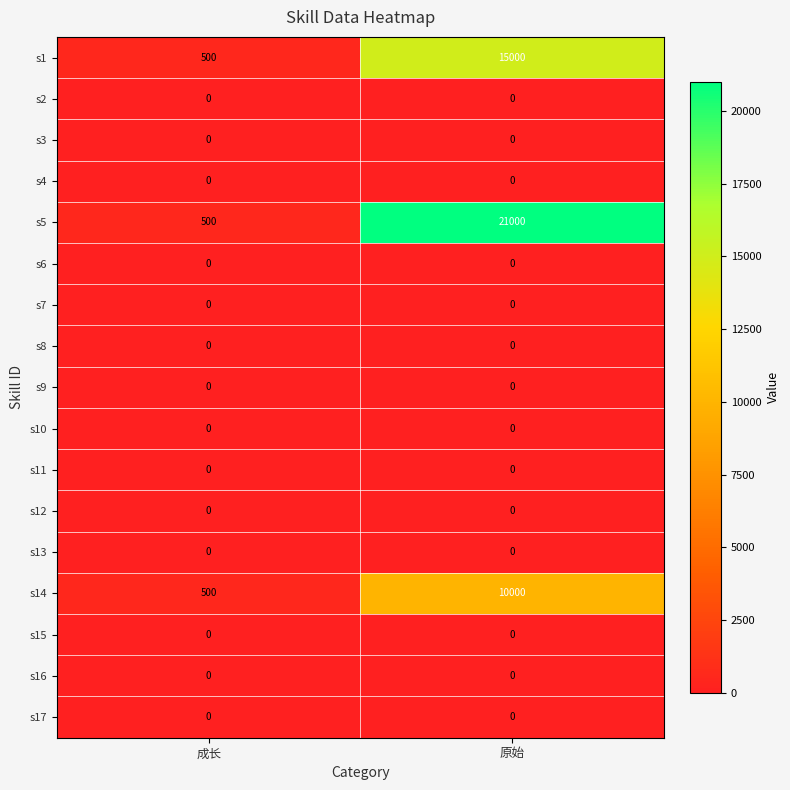

Which series has the largest total across all categories?

s5